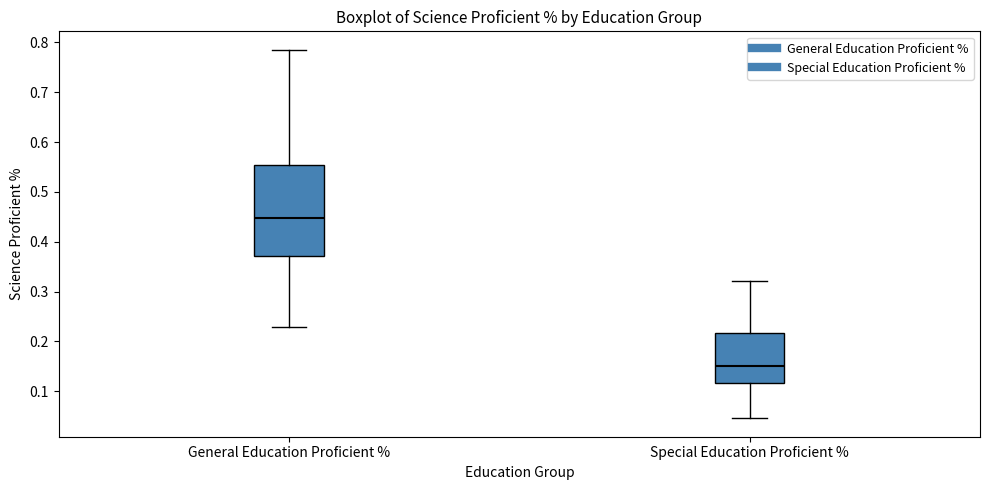

Reading left to right, transcribe this box plot: for each box, give where its median line is, the range the box spans, and where its two whiskers end, as read against the y-axis. The values are not printed on the chart, so give them approximately, as read against the axis.

General Education Proficient %: median 0.45, box 0.37 to 0.55, whiskers 0.23 to 0.79
Special Education Proficient %: median 0.15, box 0.12 to 0.22, whiskers 0.05 to 0.32